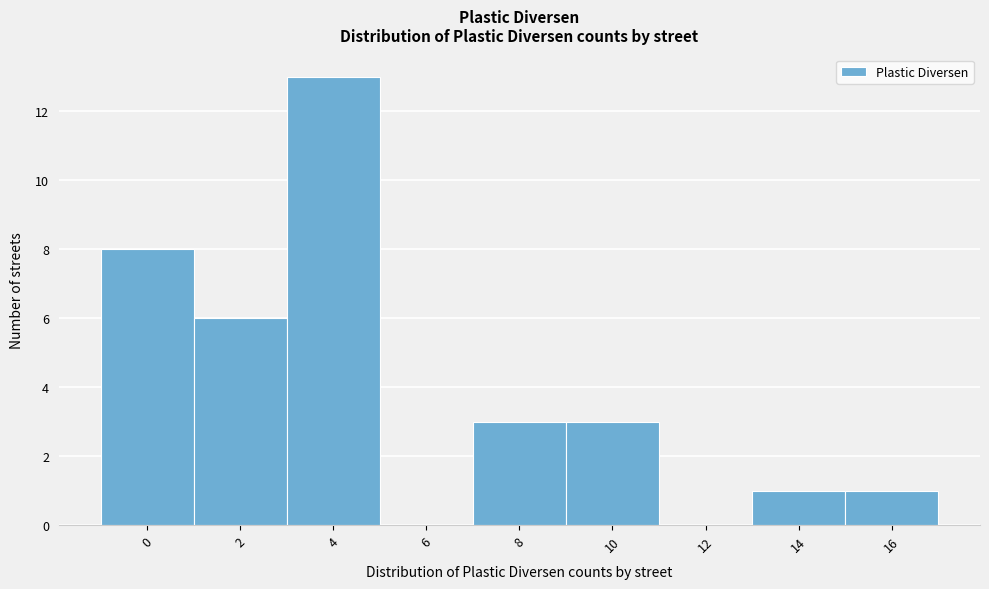

Reading left to right, list all the values displayed in this chart.

0=8	2=6	4=13	6=0	8=3	10=3	12=0	14=1	16=1